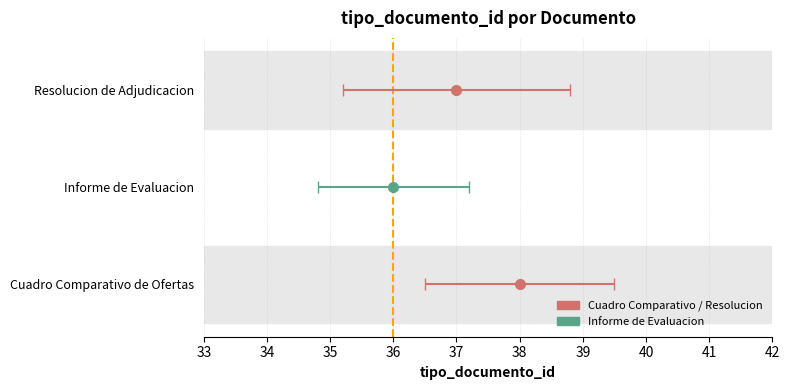

How many data points are less than 37?

1